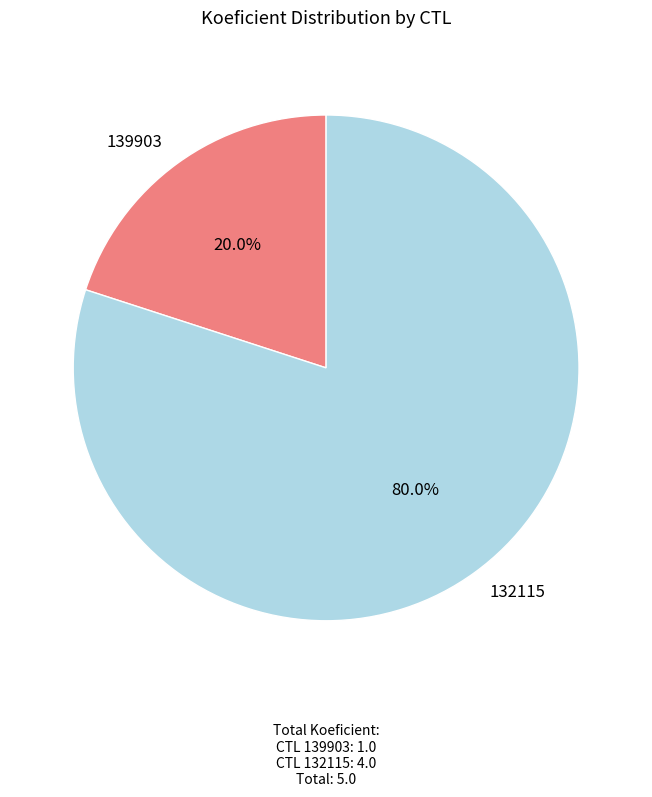

What is the total percentage of 132115 and 139903?

100.0%